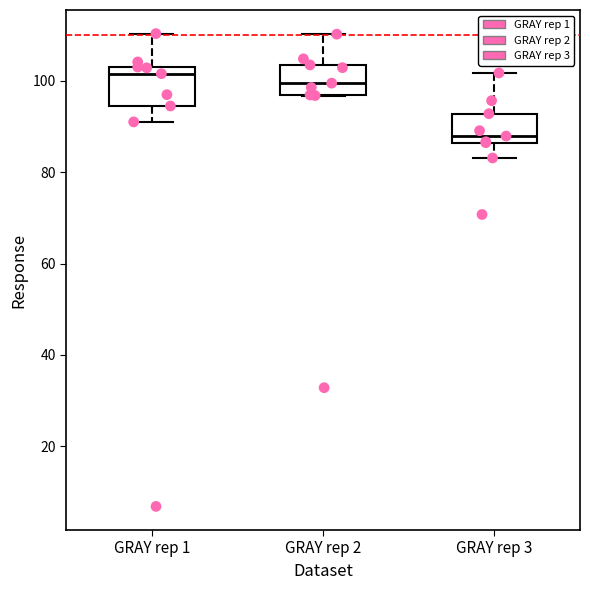

Reading left to right, read every box against the y-axis: the position of its median line, the range the box covers, and the ends of its whiskers. The values are not printed on the chart, so give them approximately, as read against the axis.

GRAY rep 1: median 102 (just below the box's upper edge), box 94 to 102, whiskers 90 to 110
GRAY rep 2: median 100, box 96 to 104, whiskers 96 to 110
GRAY rep 3: median 88, box 86 to 92, whiskers 84 to 102